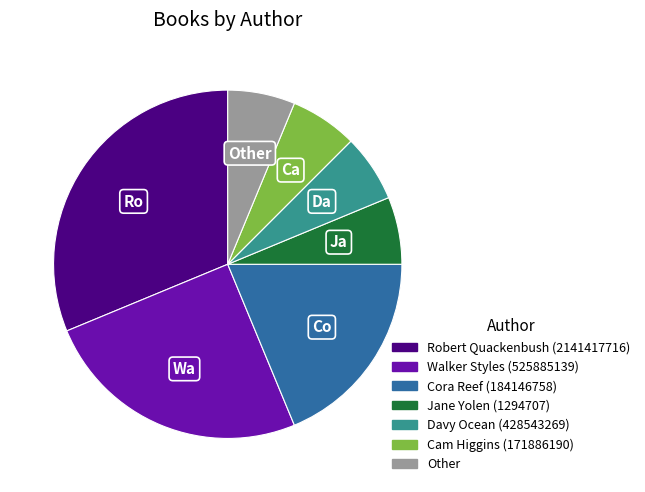

The Walker Styles (525885139) slice represents 25% of the pie. True or false?

True